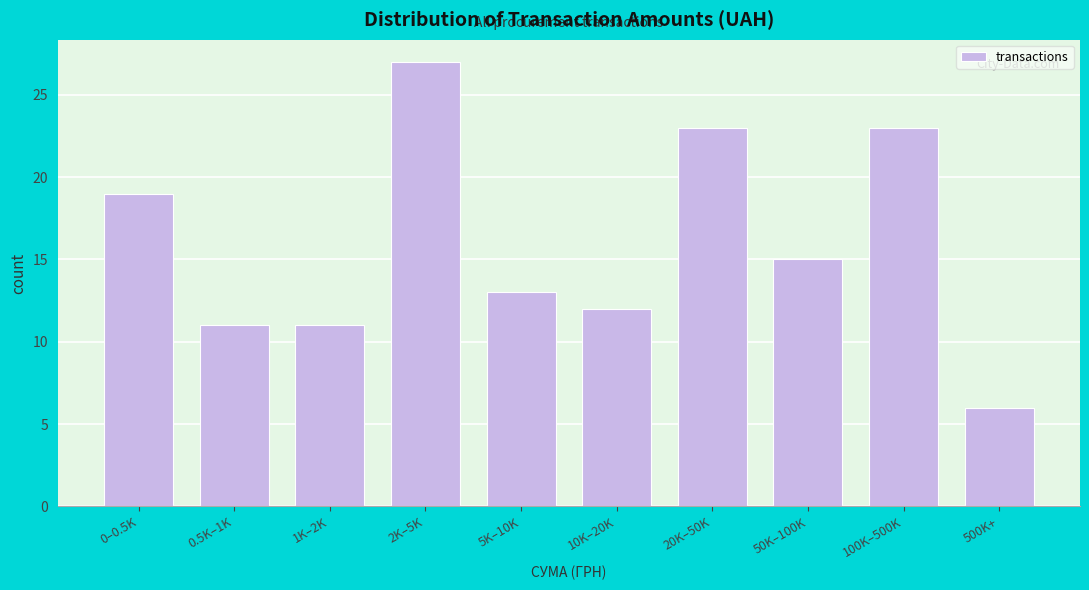

Reading left to right, extract all data points from this chart.

19	11	11	27	13	12	23	15	23	6